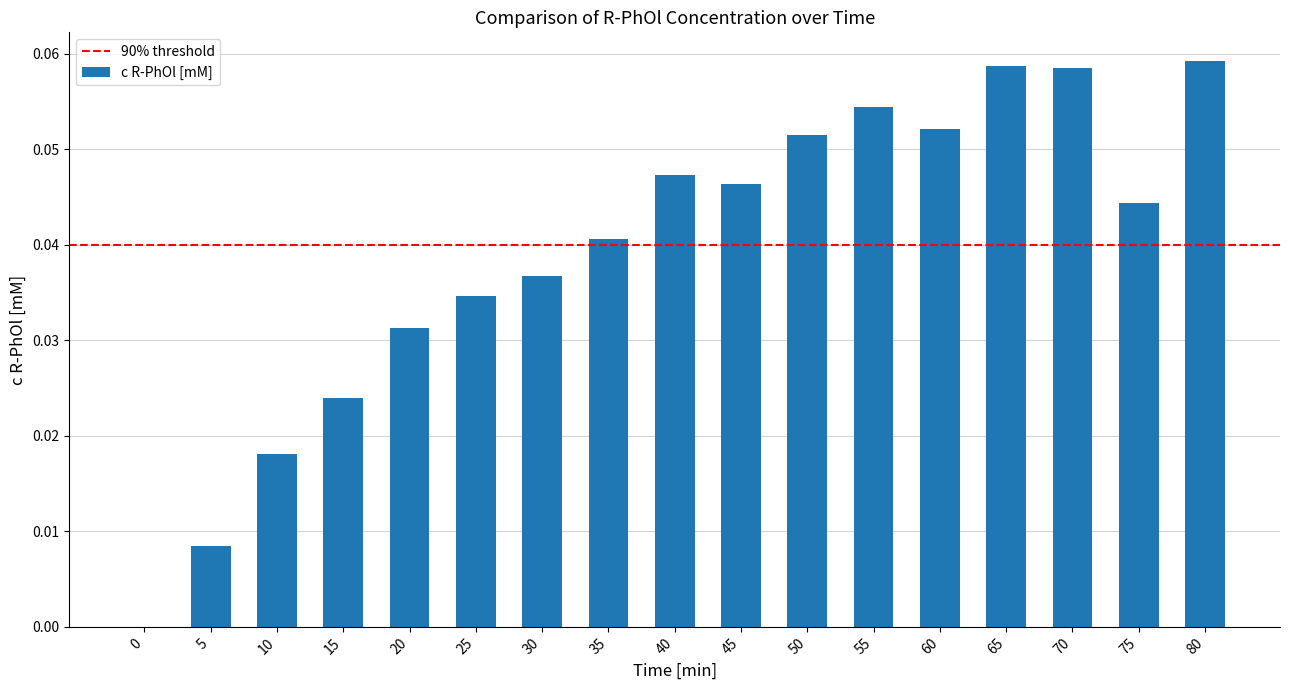

Count the values in the range 0 to 1.

17